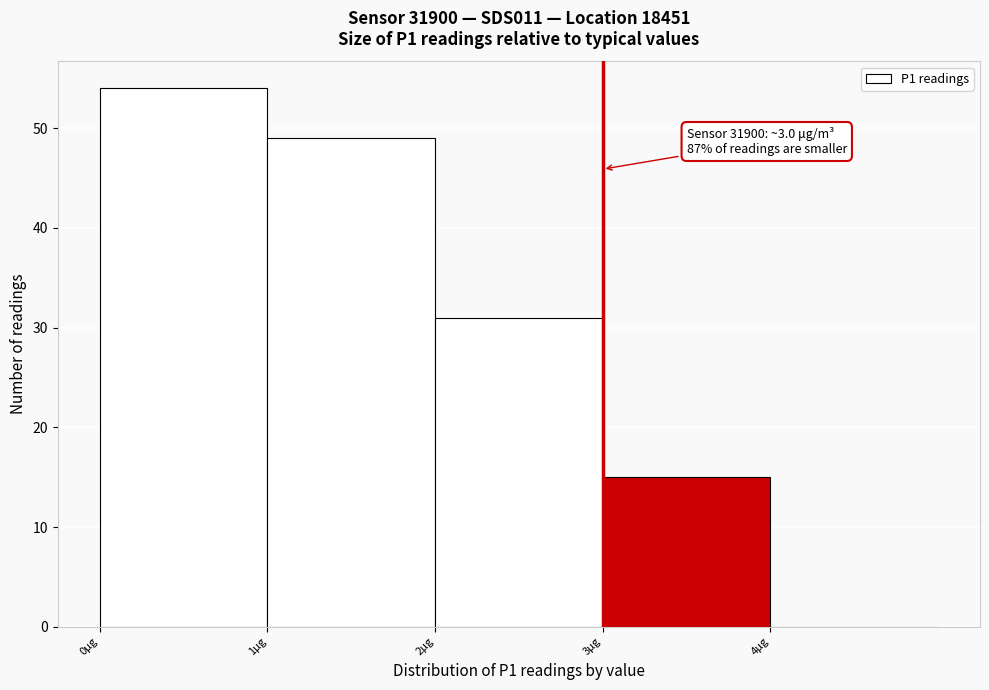

Over which range of the x-axis is the bar tallest?

0 to 1